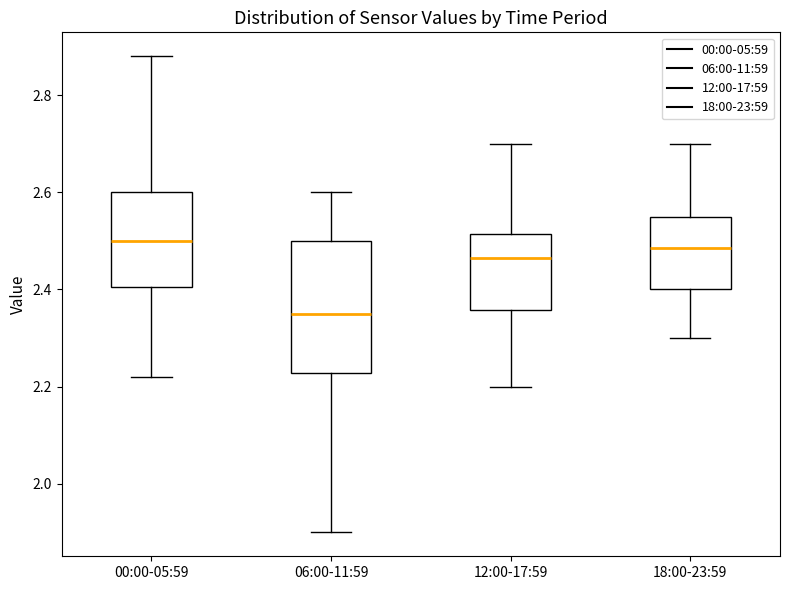

Where is the lower edge of the box for 00:00-05:59 on the y-axis? The values are not printed on the chart, so give them approximately, as read against the axis.

2.40